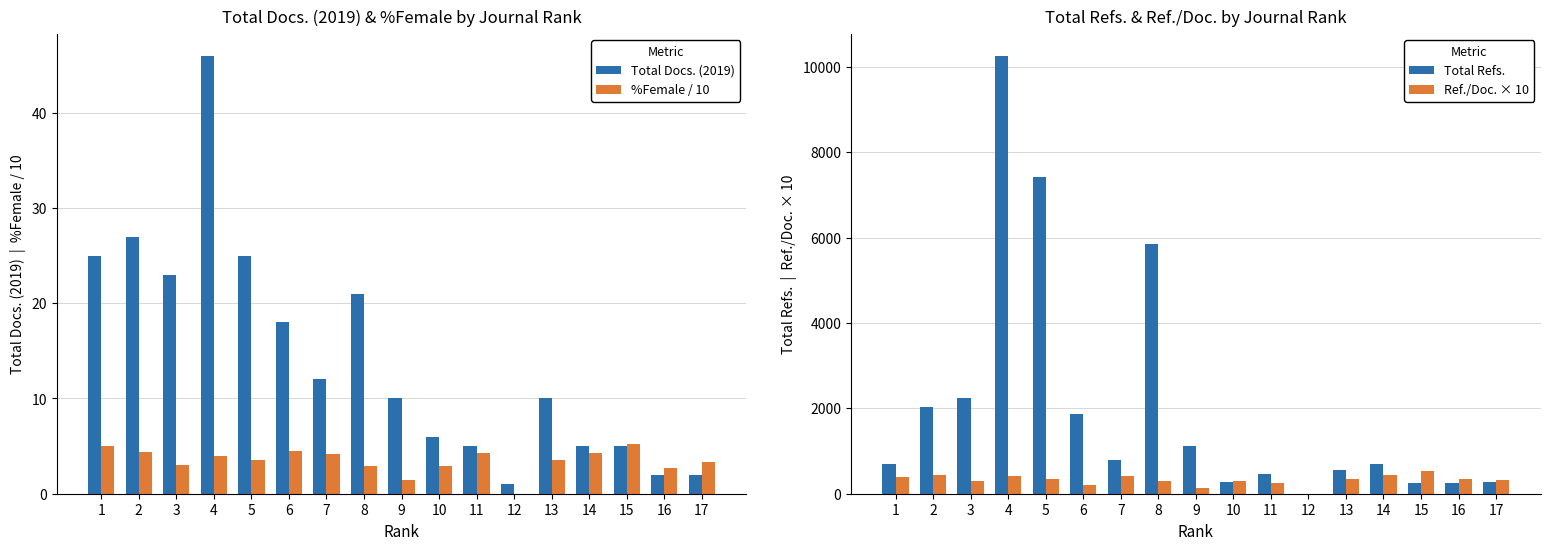

What is the difference between the highest and lowest values at 17?

329.3